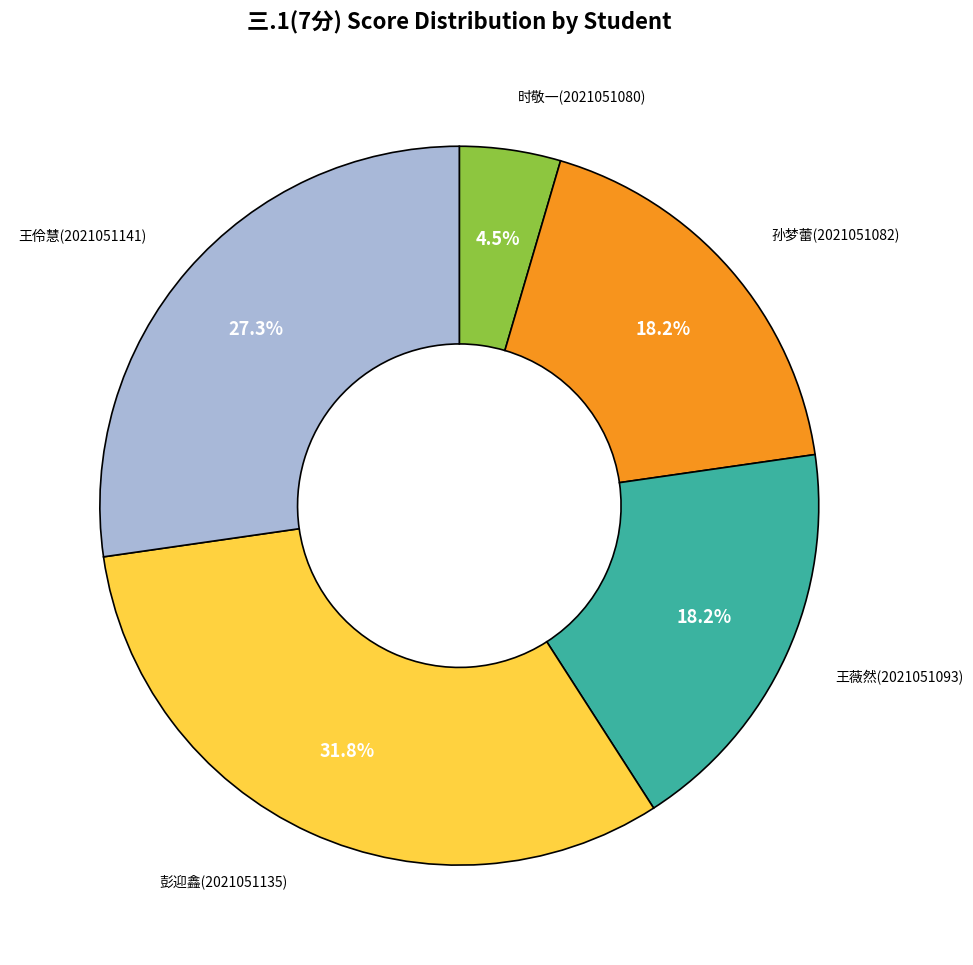

Does any single category account for the majority?

No